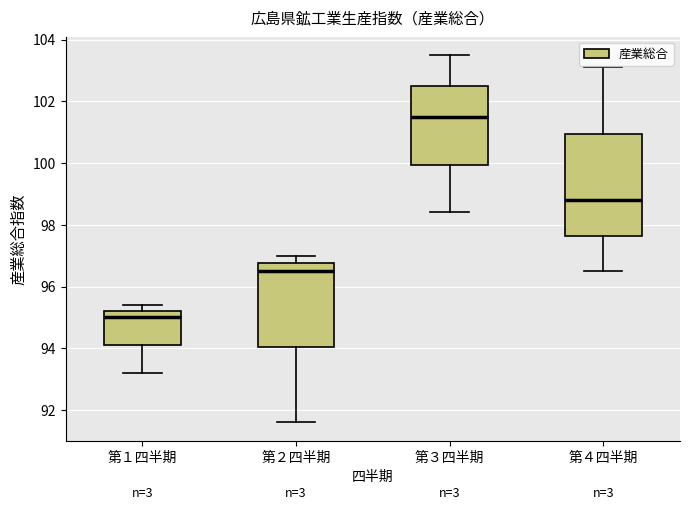

Reading left to right, transcribe this box plot: for each box, give where its median line is, the range the box spans, and where its two whiskers end, as read against the y-axis. The values are not printed on the chart, so give them approximately, as read against the axis.

第１四半期: median 95.0, box 94.2 to 95.2, whiskers 93.2 to 95.4
第２四半期: median 96.6, box 94.0 to 96.8, whiskers 91.6 to 97.0
第３四半期: median 101.6, box 100.0 to 102.6, whiskers 98.4 to 103.6
第４四半期: median 98.8, box 97.6 to 101.0, whiskers 96.6 to 103.2